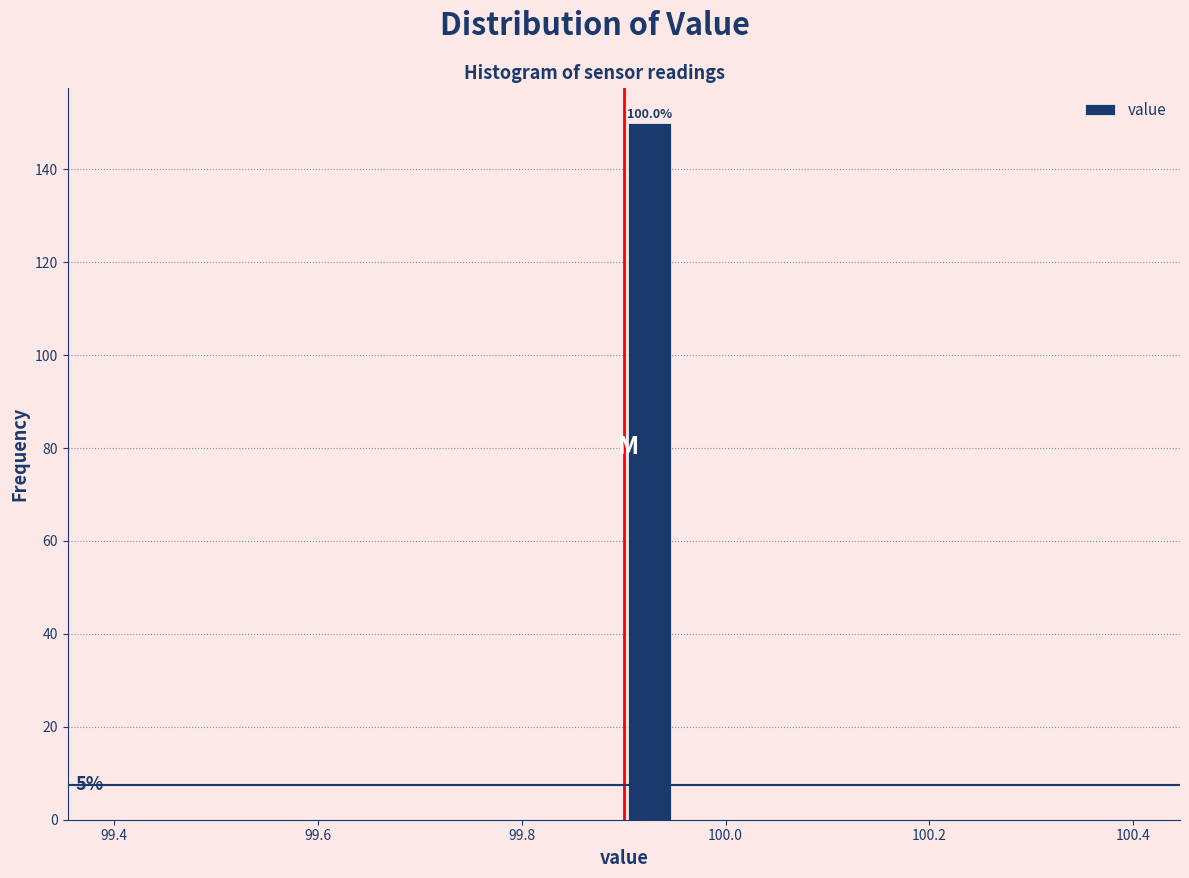

Read against the x-axis, roughly where is the centre of the tallest bar?

99.92